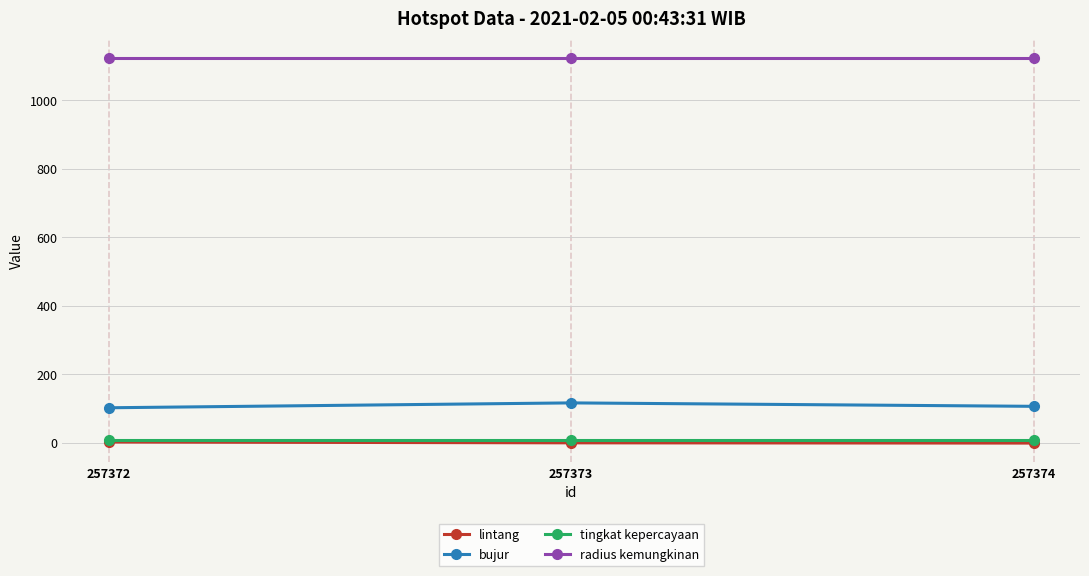

What is the maximum value for bujur?

115.8